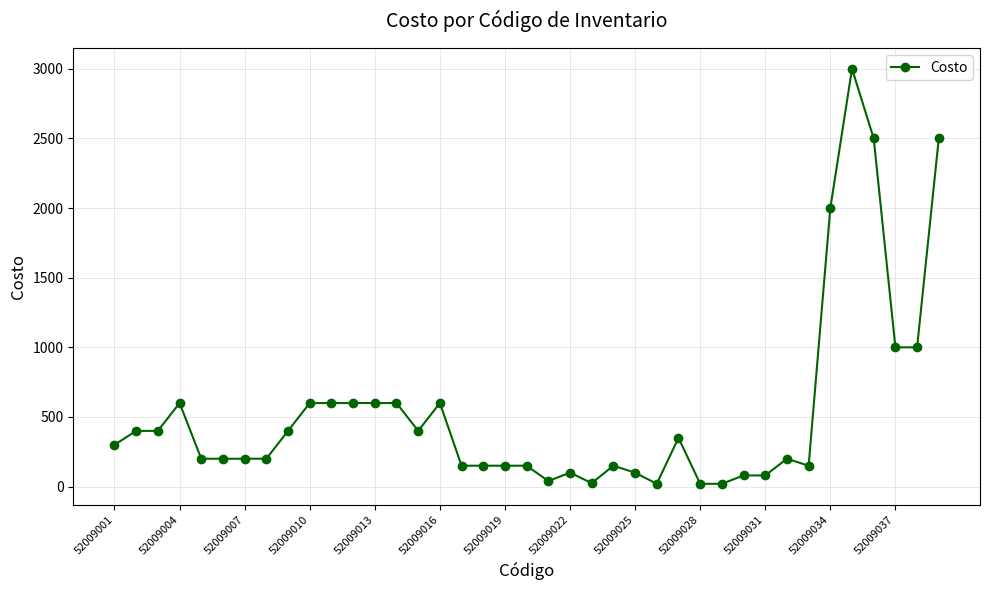

What is the average value?

534